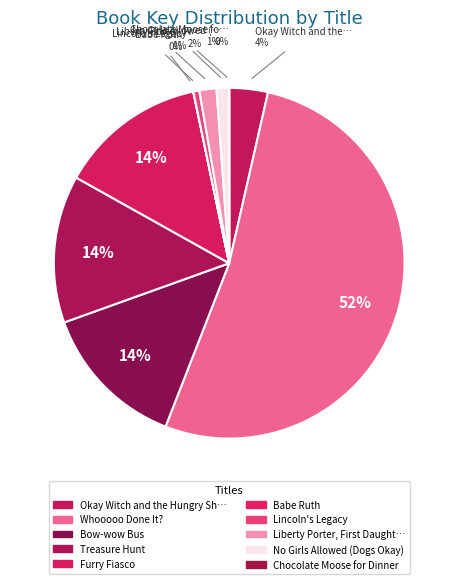

What is the largest slice in the pie chart?

Whooooo Done It?